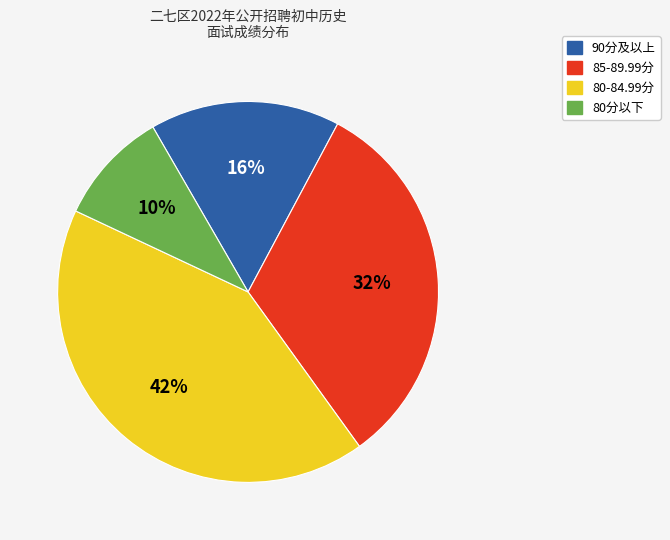

Is there a majority slice in this chart?

No